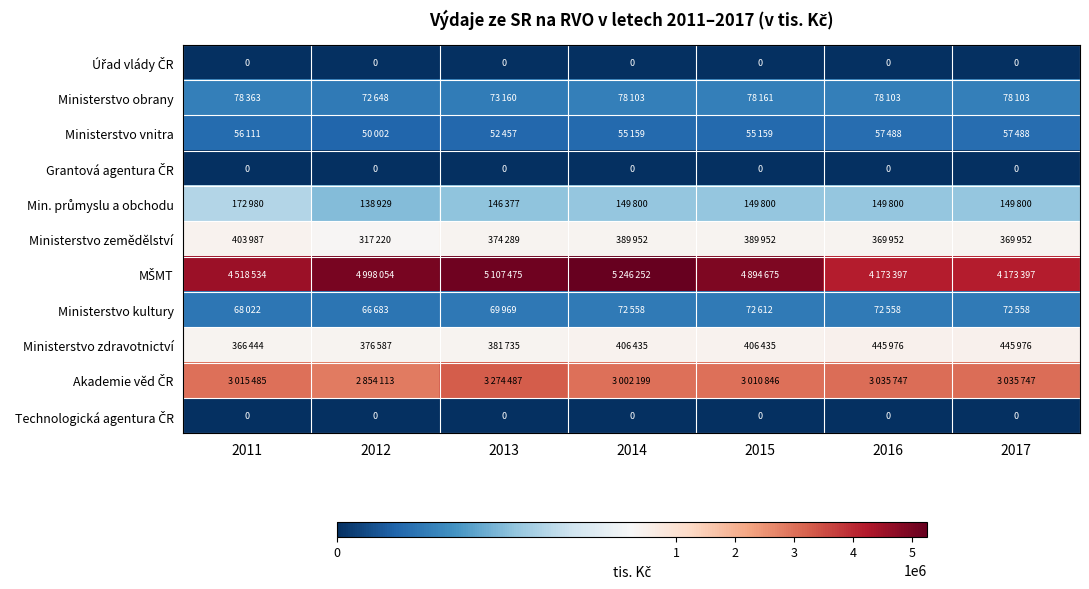

What is the sum of the Ministerstvo zdravotnictví values at 2013 and 2011?

748179